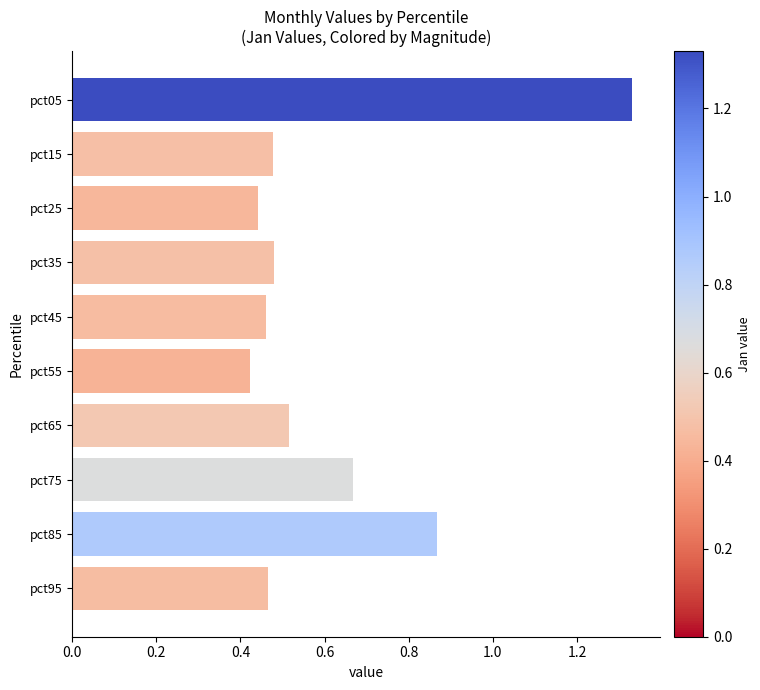

How many bars are there in total?

10